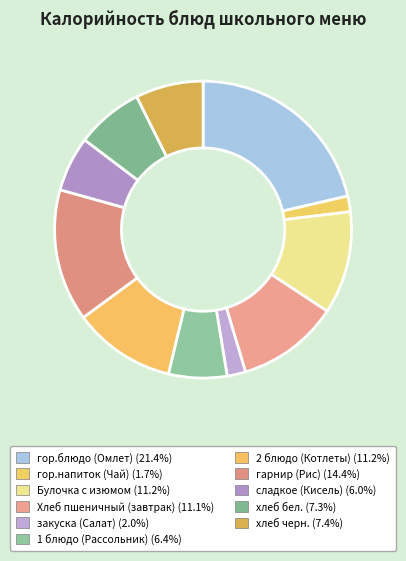

True or false: Булочка с изюмом accounts for 1% of the total.

False